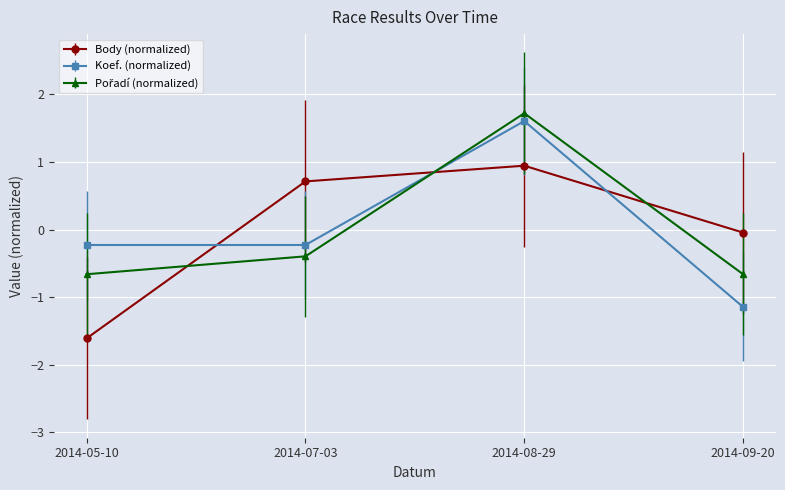

What is the label of the 2nd point from the right?

2014-08-29